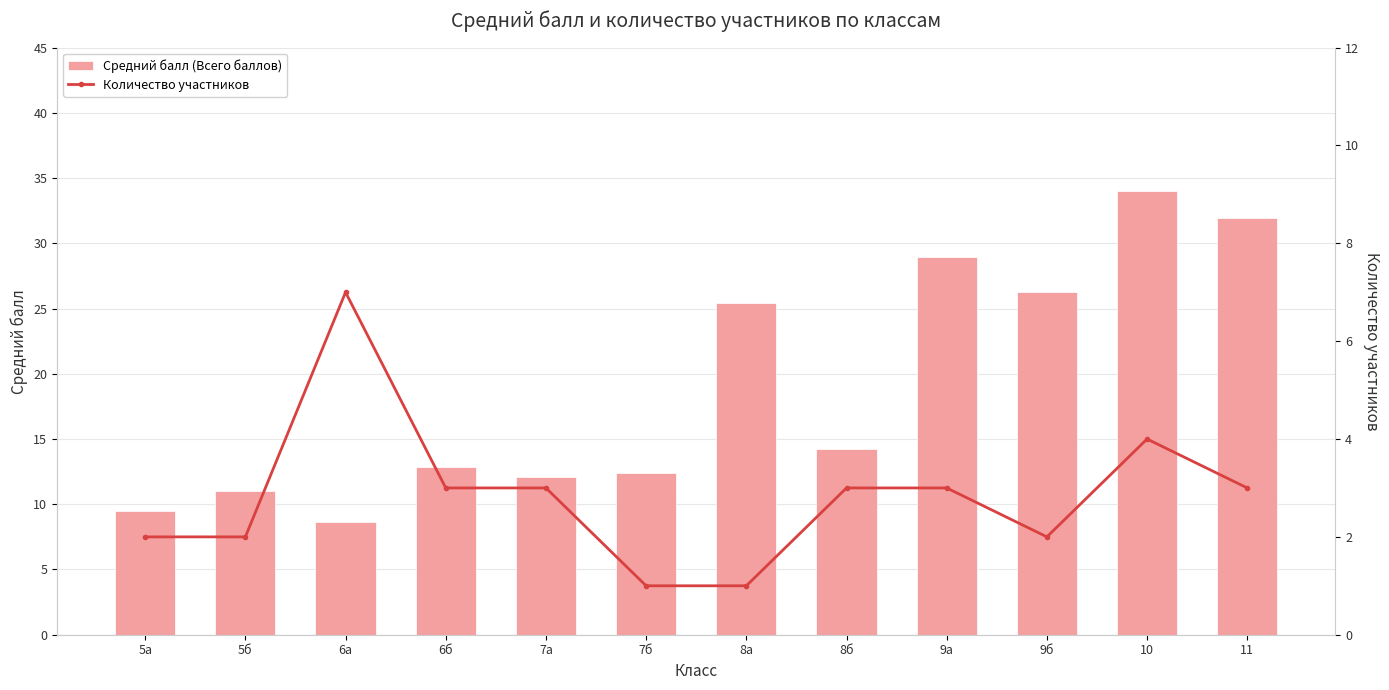

Which series has the largest range (max minus min)?

Средний балл (Всего баллов)